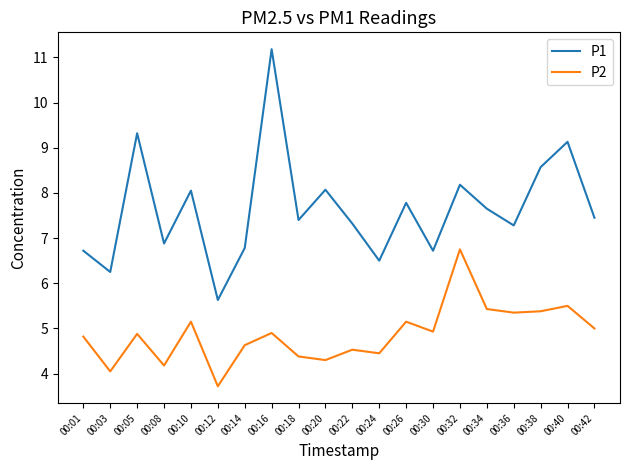

Where does the P1 series first go above 7?

00:05